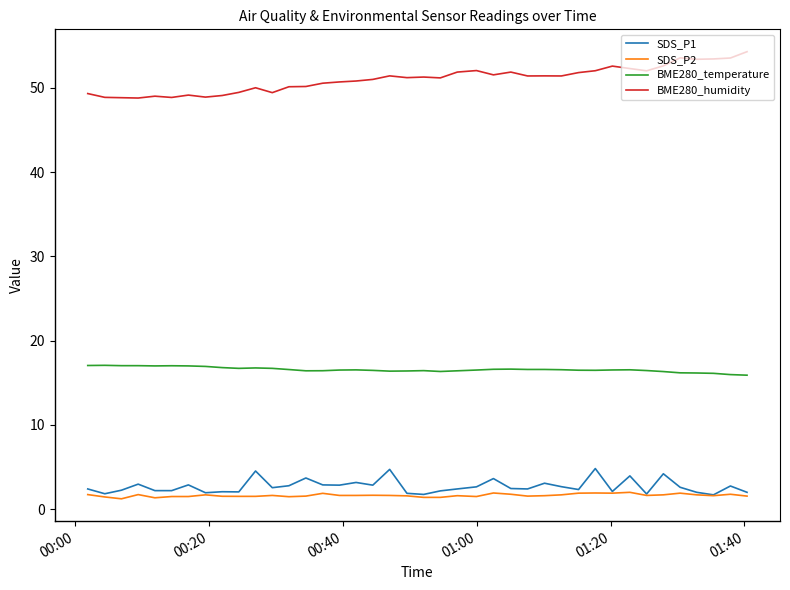

Does the chart have visible grid lines?

No